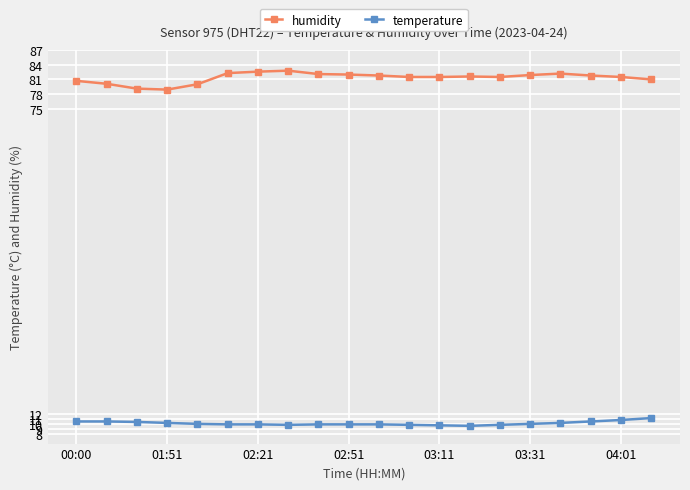

What is the minimum value for temperature?

9.6